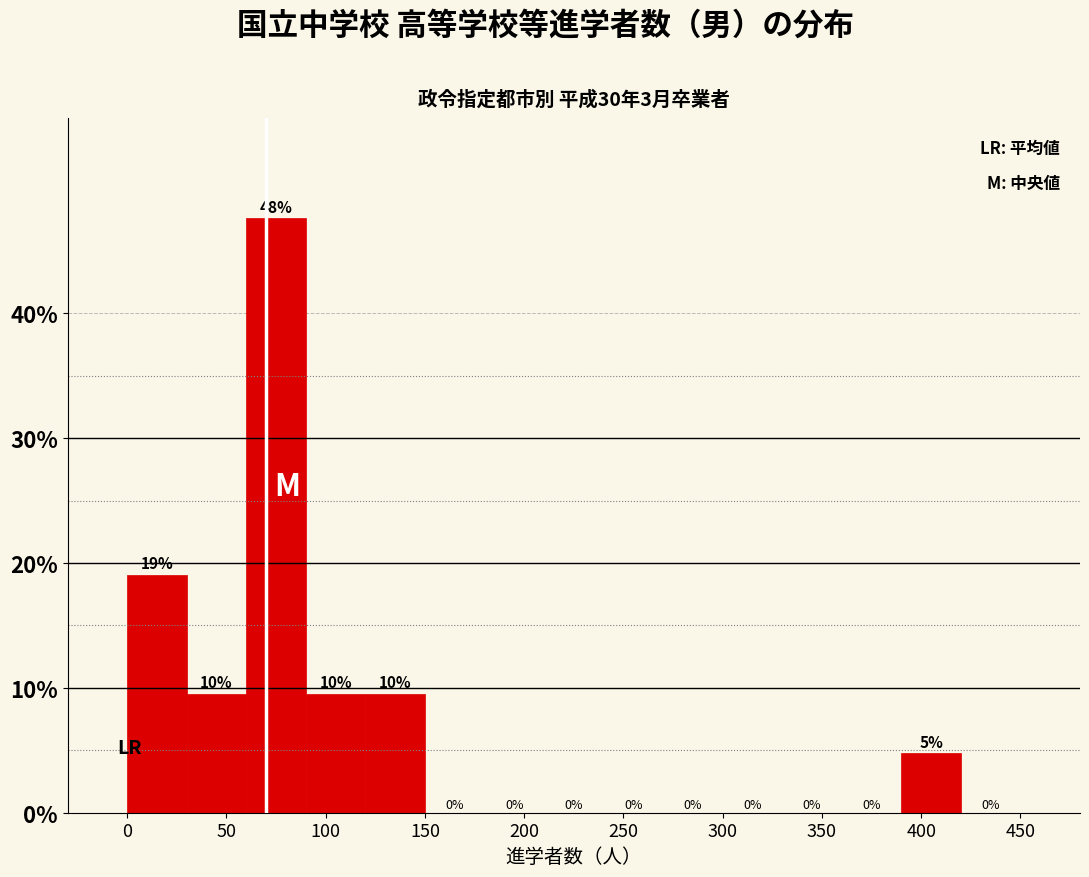

Over which range of the x-axis is the bar tallest?

60 to 90